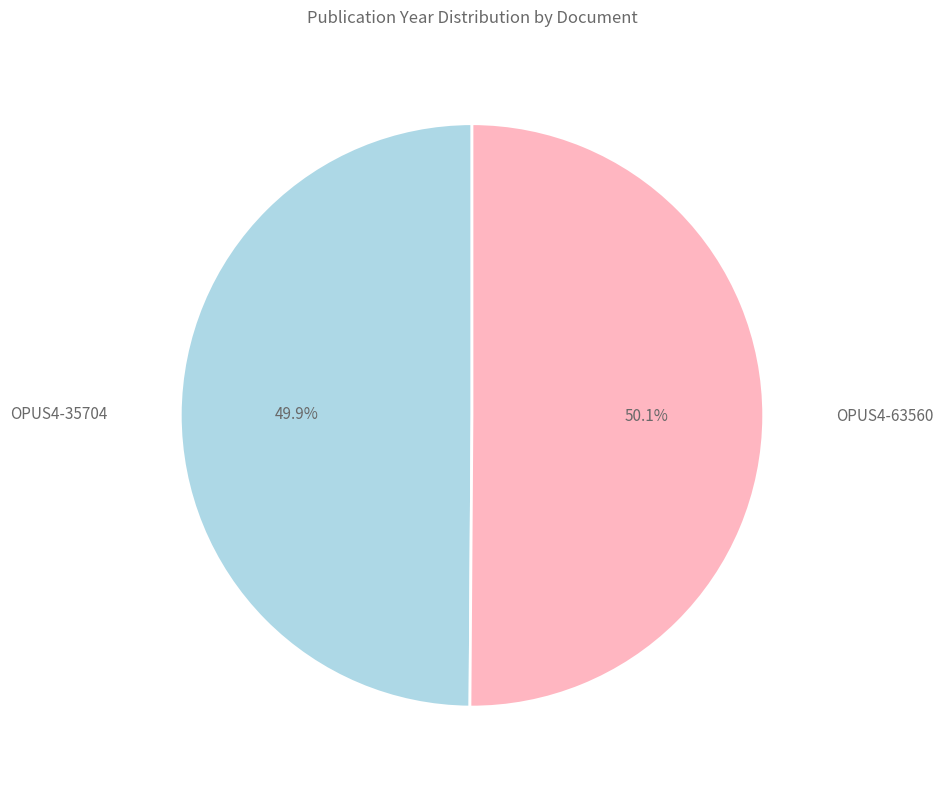

Does any single category account for the majority?

Yes